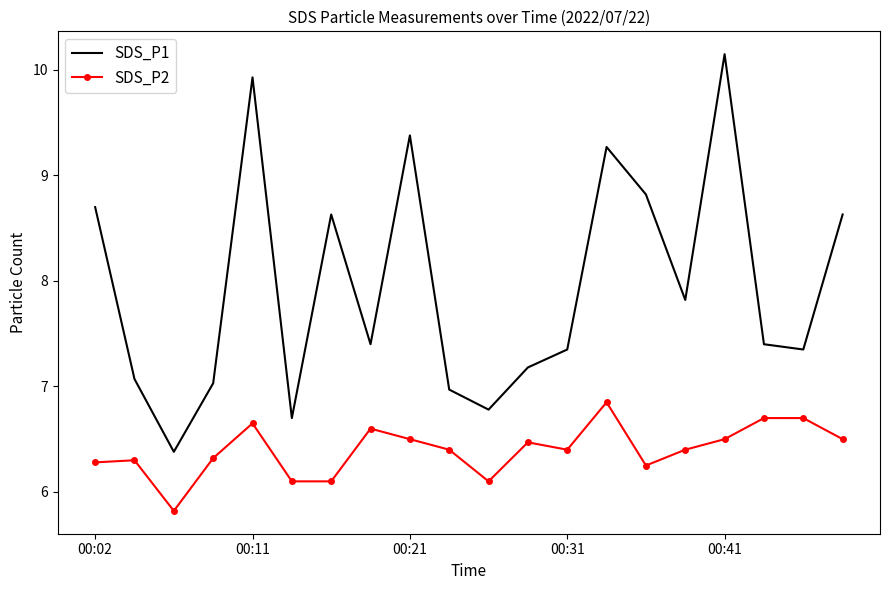

Count the number of data series in this chart.

2